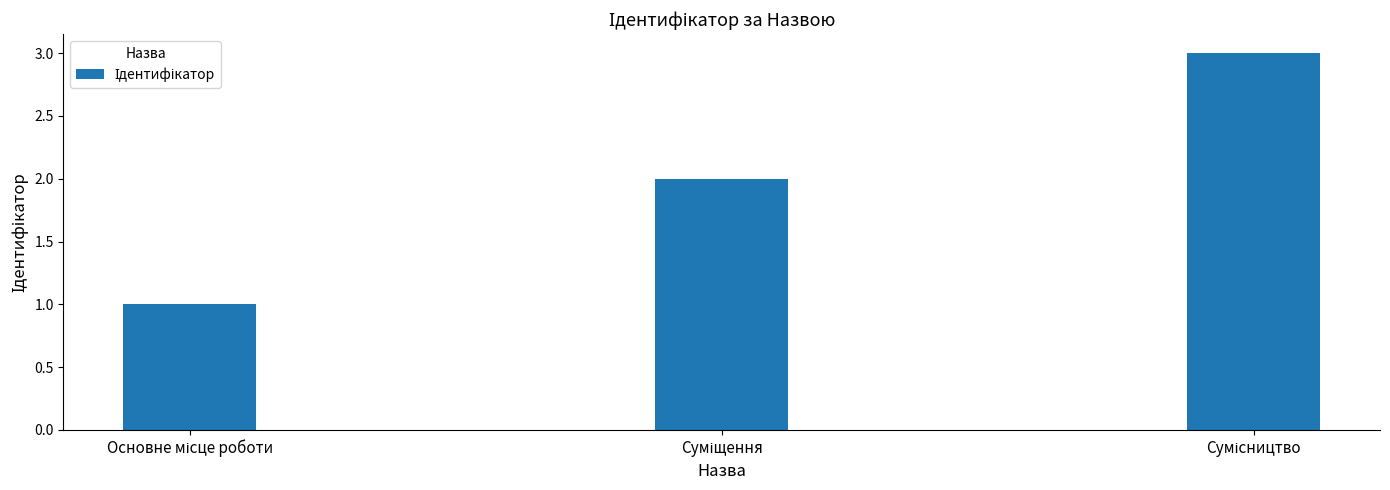

What is the sum of all values?

6